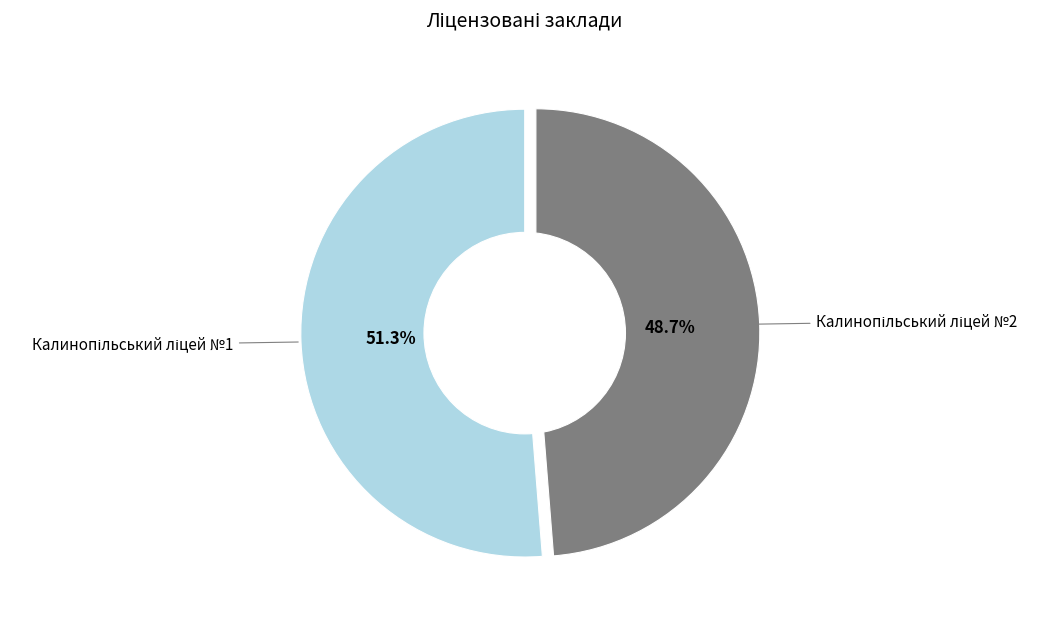

How many segments does this pie chart have?

2